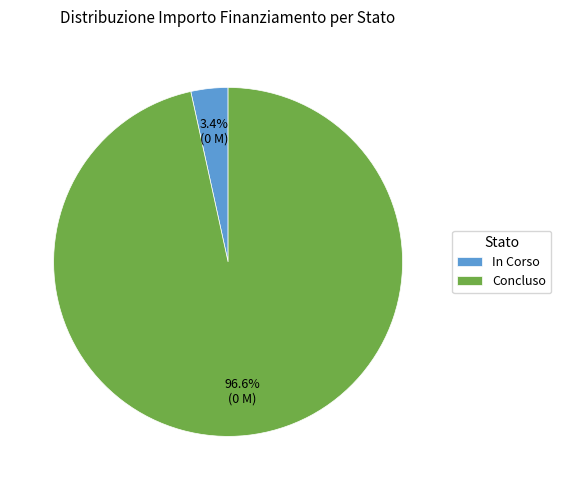

Which category has the smallest portion of the pie?

In Corso